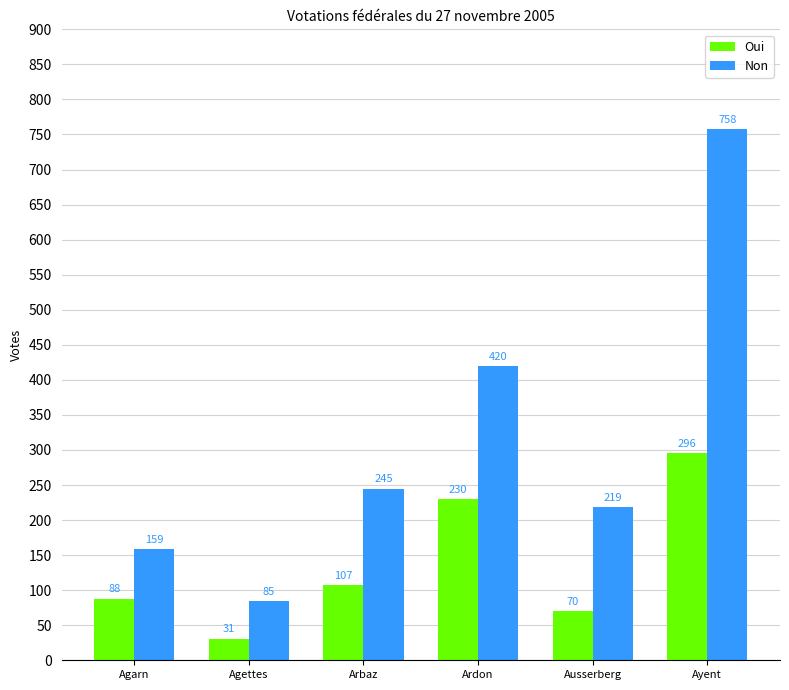

Between Agarn and Arbaz, which series saw the biggest shift?

Non